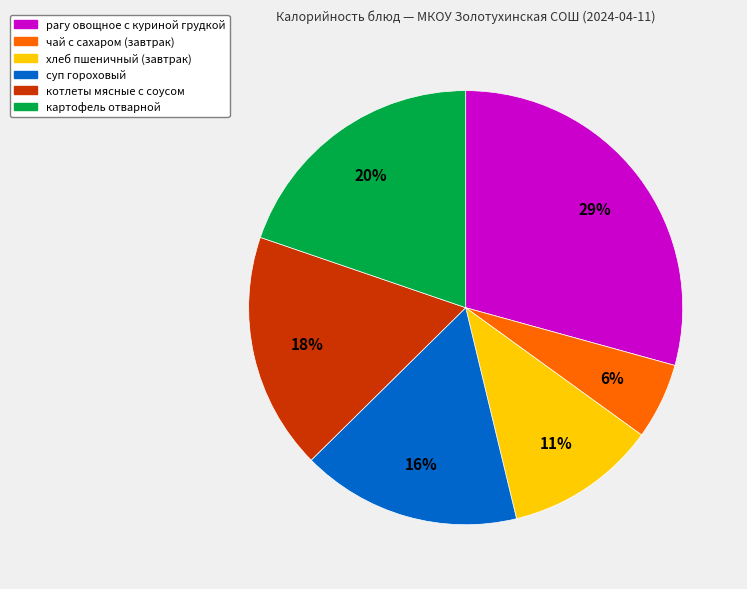

Does суп гороховый account for over 50% of the chart?

No